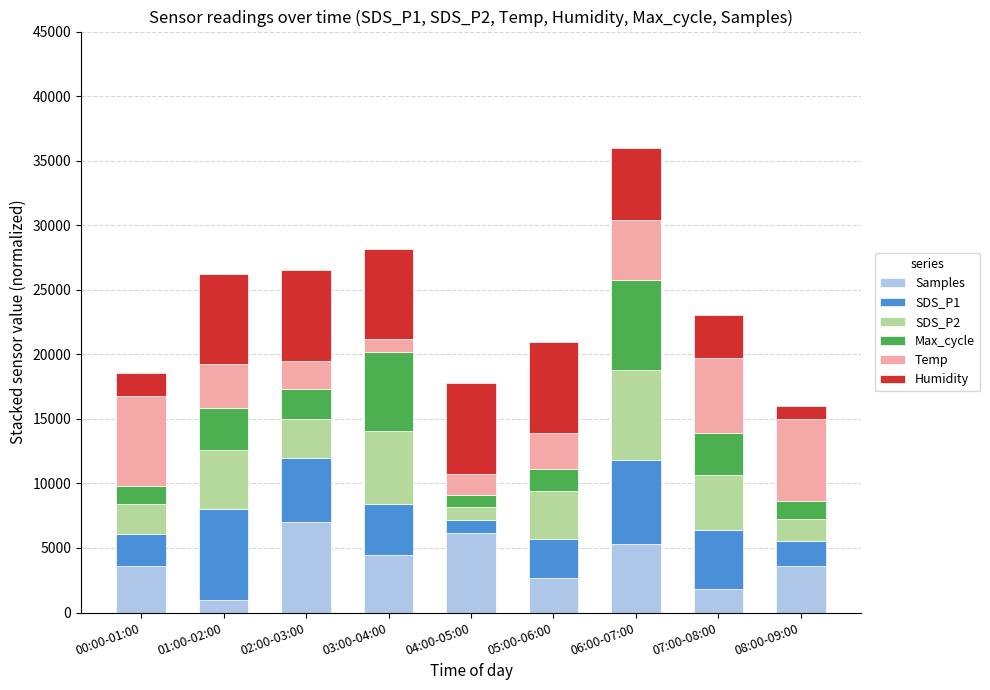

What is the total value across all series at 05:00-06:00?

20931.0